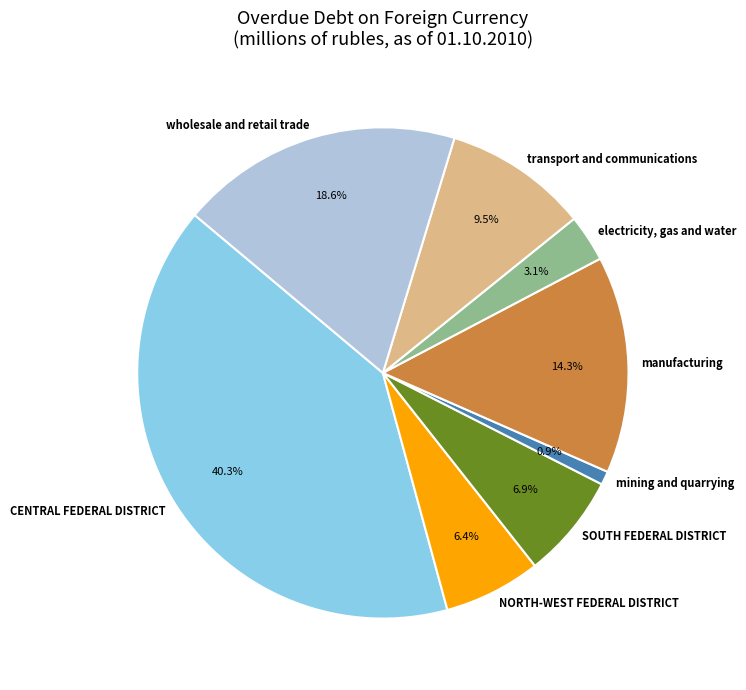

Which has a higher value, CENTRAL FEDERAL DISTRICT or SOUTH FEDERAL DISTRICT?

CENTRAL FEDERAL DISTRICT